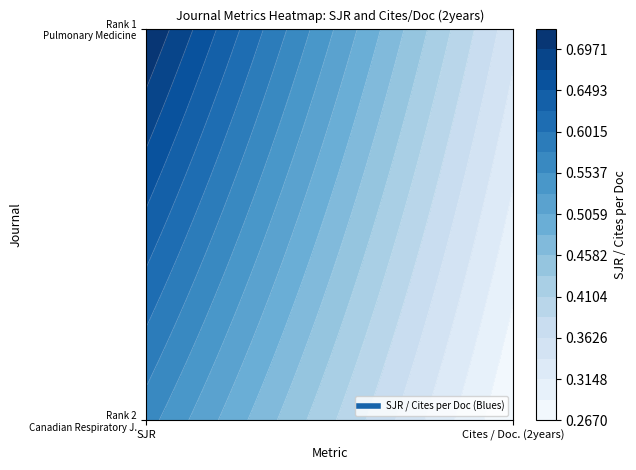

Reading left to right, transcribe all the data shown in this chart.

Canadian Respiratory Journal: 0=0.6	1=0.3
Pulmonary Medicine: 0=0.7	1=0.3